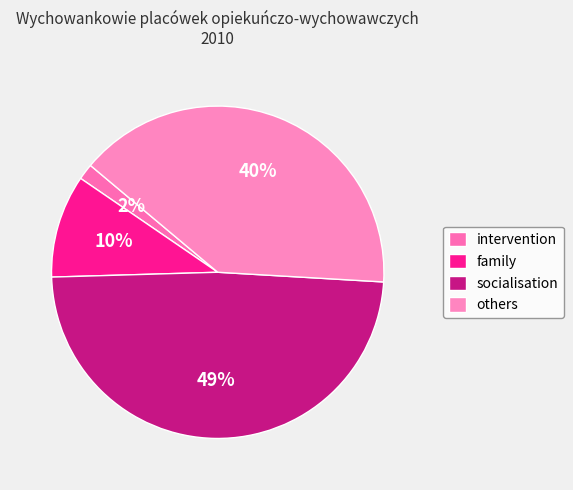

Count the number of slices in the pie.

4